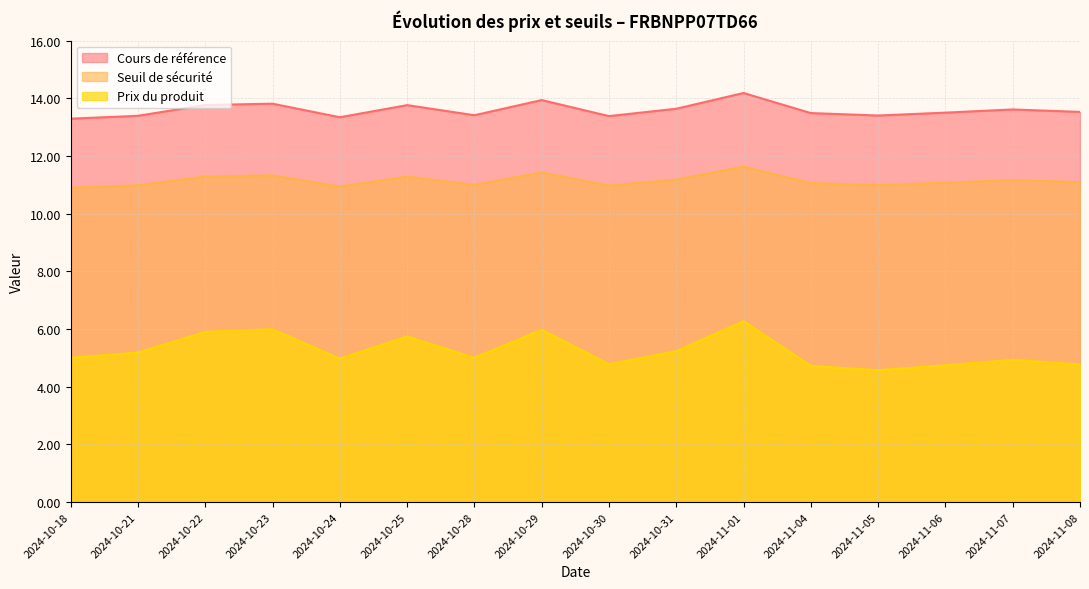

At which label does Cours de référence reach its peak?

2024-11-01